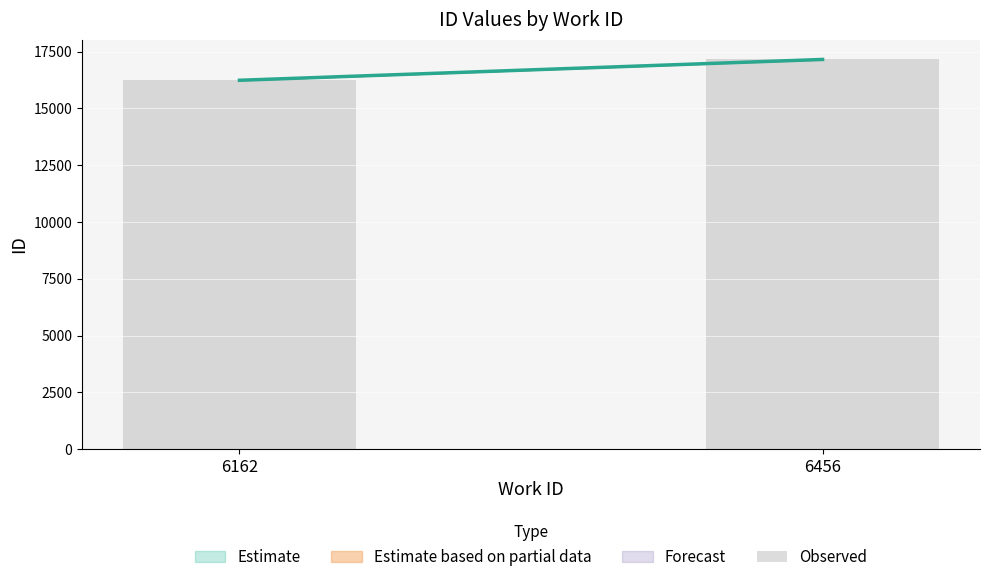

The chart shows a value of 17159.2 at 6456. True or false?

True